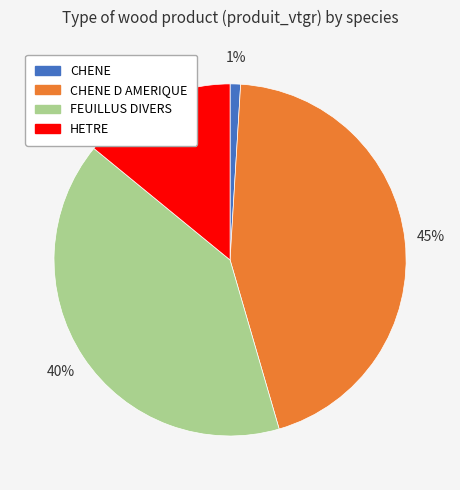

How many slices are in this pie chart?

4